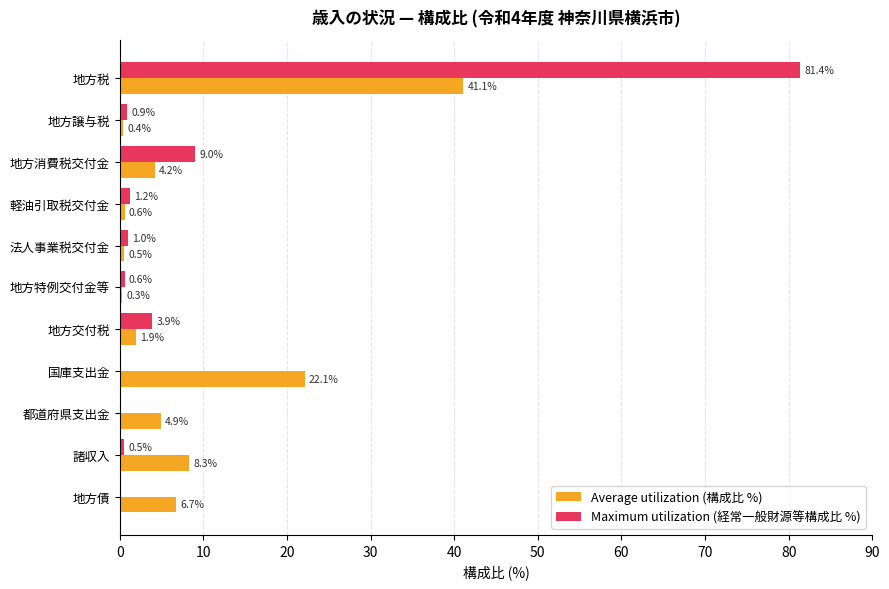

The value of Maximum utilization (経常一般財源等構成比 %) at 都道府県支出金 is 40.9. True or false?

False